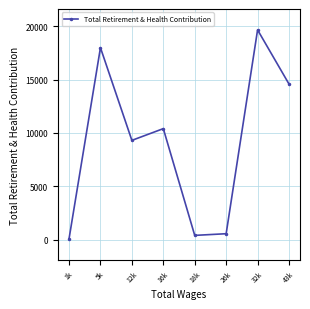

What is the change in value from 5k to 32k?

+1665